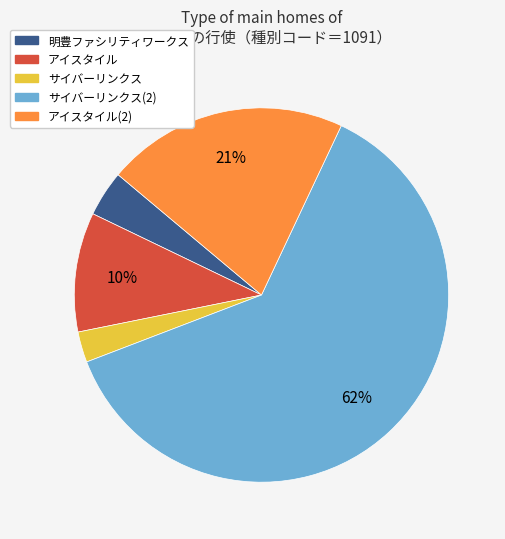

To the nearest percent, what percentage of the pie is 明豊ファシリティワークス?

4%